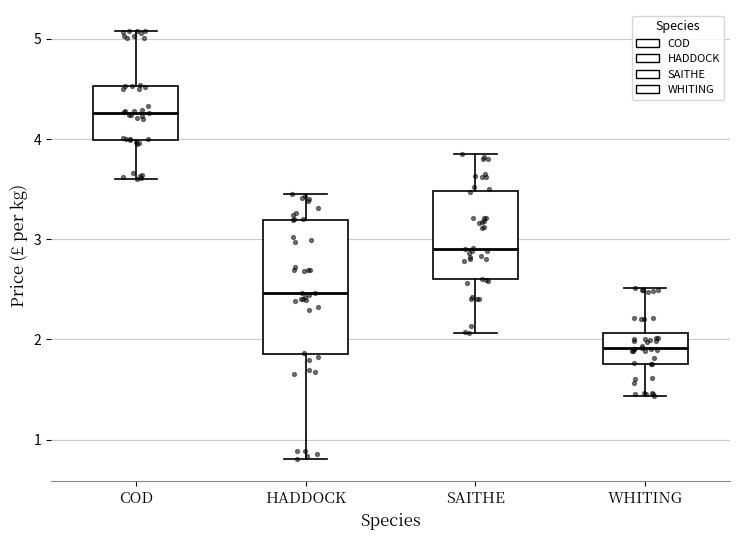

Reading left to right, transcribe this box plot: for each box, give where its median line is, the range the box spans, and where its two whiskers end, as read against the y-axis. The values are not printed on the chart, so give them approximately, as read against the axis.

COD: median 4.3, box 4.0 to 4.5, whiskers 3.6 to 5.1
HADDOCK: median 2.5, box 1.9 to 3.2, whiskers 0.8 to 3.4
SAITHE: median 2.9, box 2.6 to 3.5, whiskers 2.1 to 3.8
WHITING: median 1.9, box 1.8 to 2.1, whiskers 1.4 to 2.5